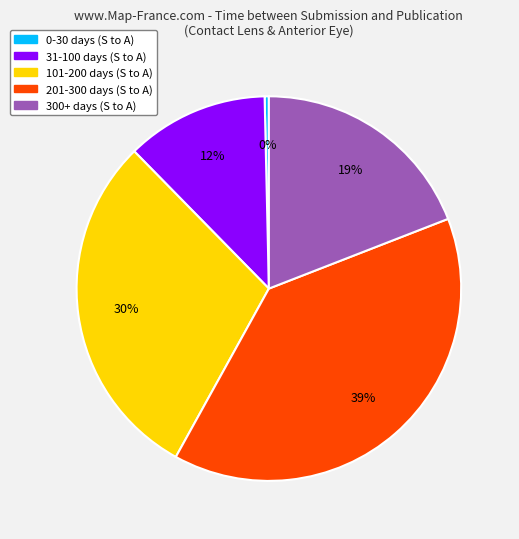

Which has a higher value, 101-200 days (S to A) or 300+ days (S to A)?

101-200 days (S to A)